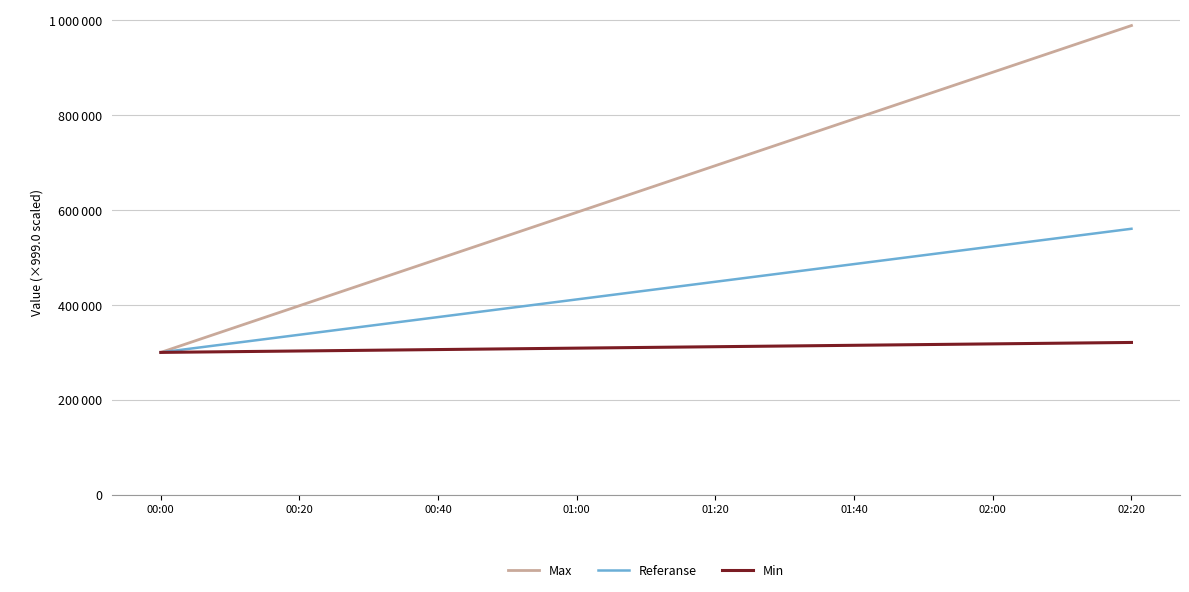

What are all the series names shown in the legend?

Max, Referanse, Min